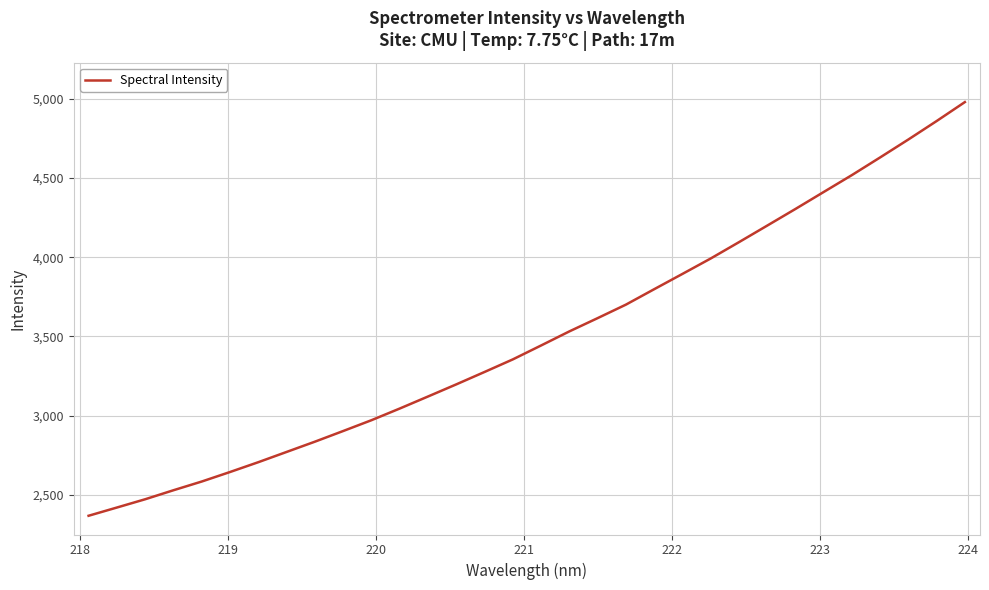

What is the greatest value displayed?

4979.7